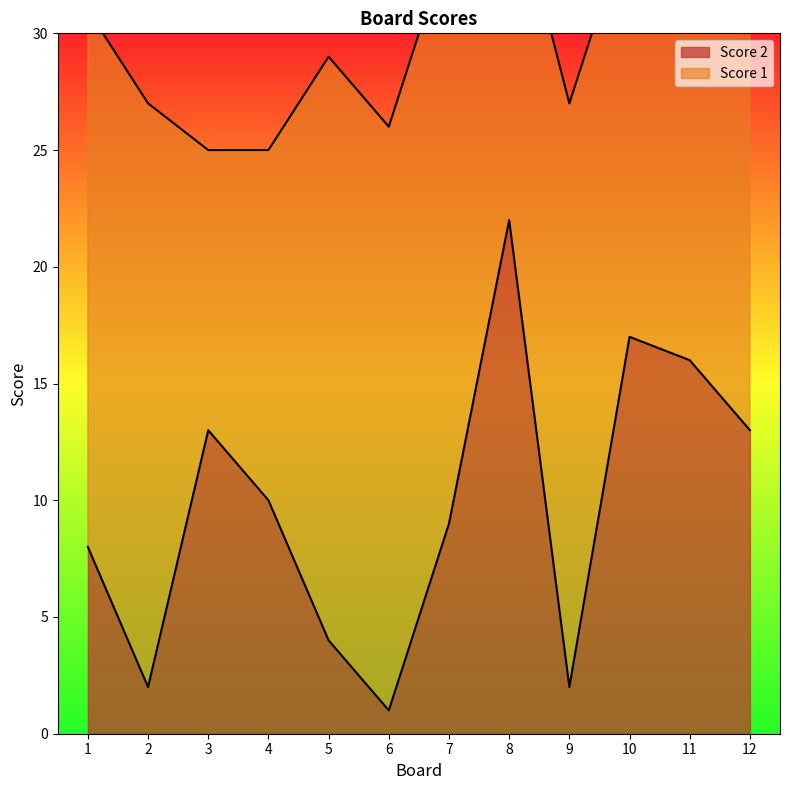

Is it true that the value at 7 is 9?

True